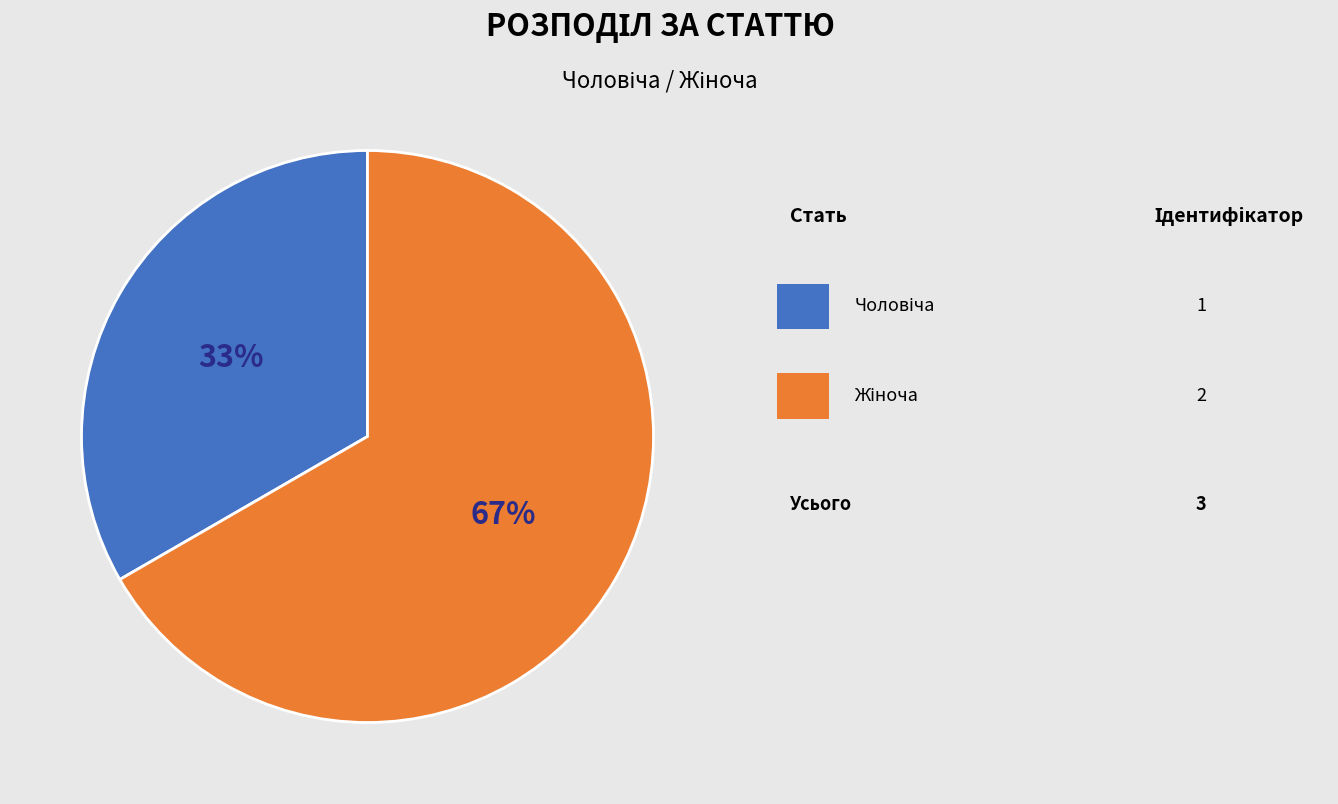

To the nearest percent, what is the average slice percentage?

50%